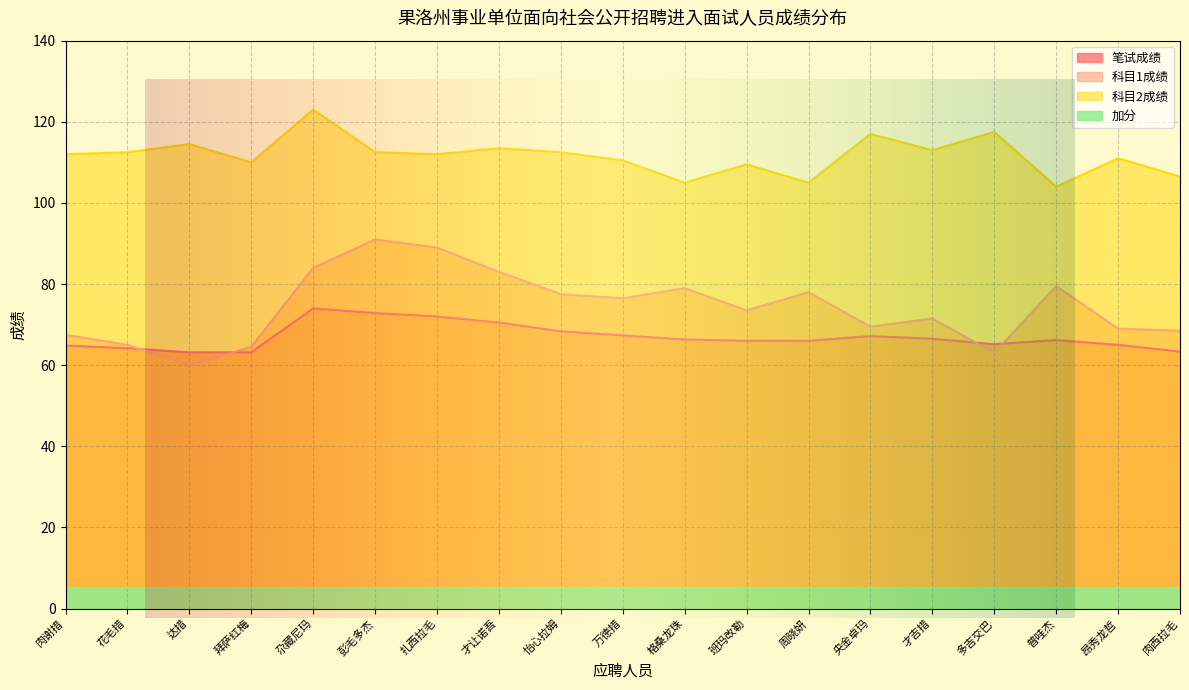

True or false: 科目1成绩 has a value of 54.3 at 格桑龙珠.

False